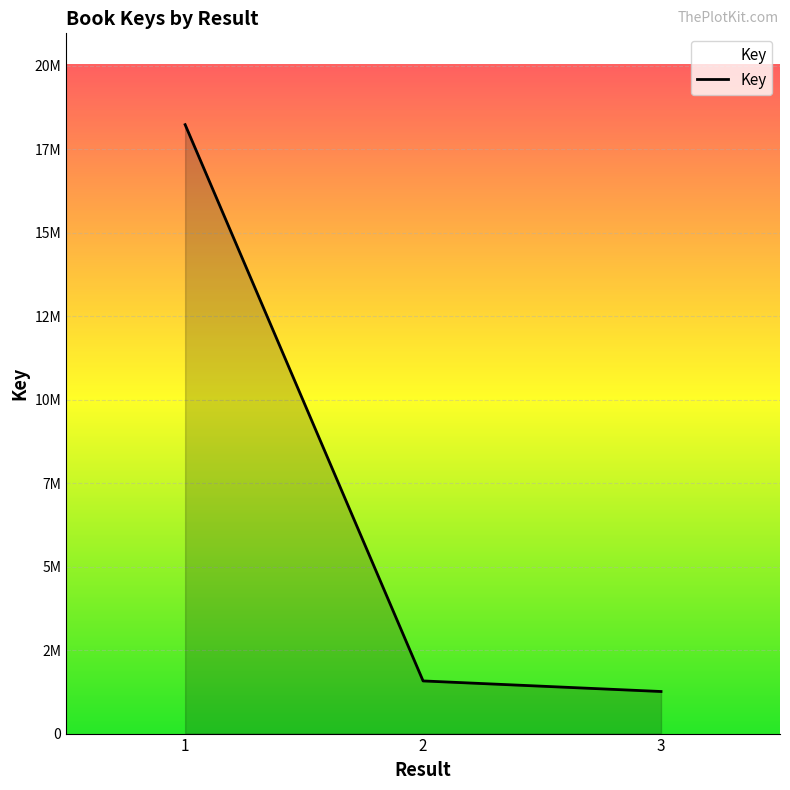

Does the chart display data point markers on the line(s)?

No